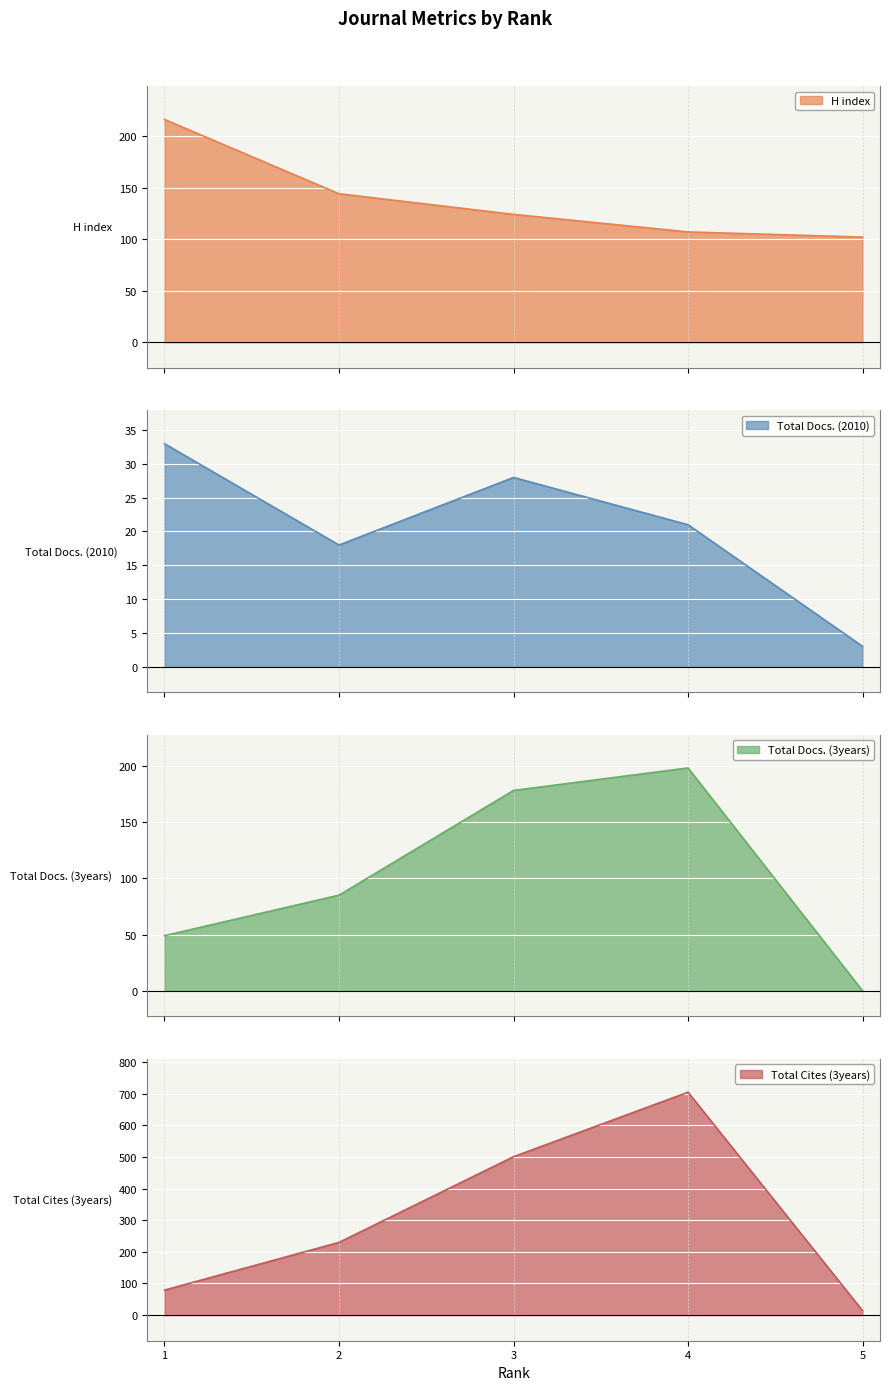

At which category is the sum across all series the highest?

4